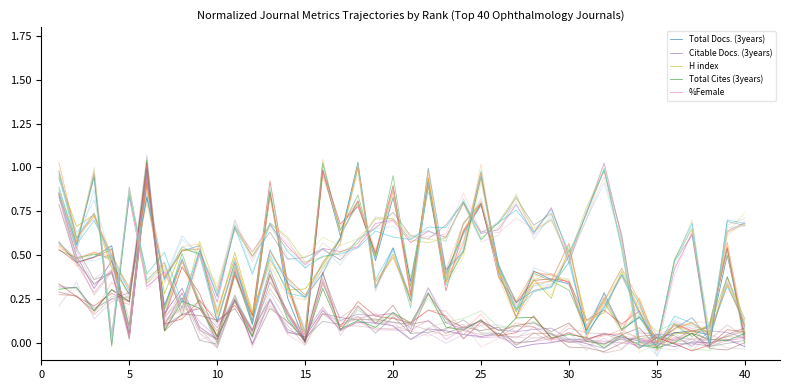

How many lines are shown in the chart?

5